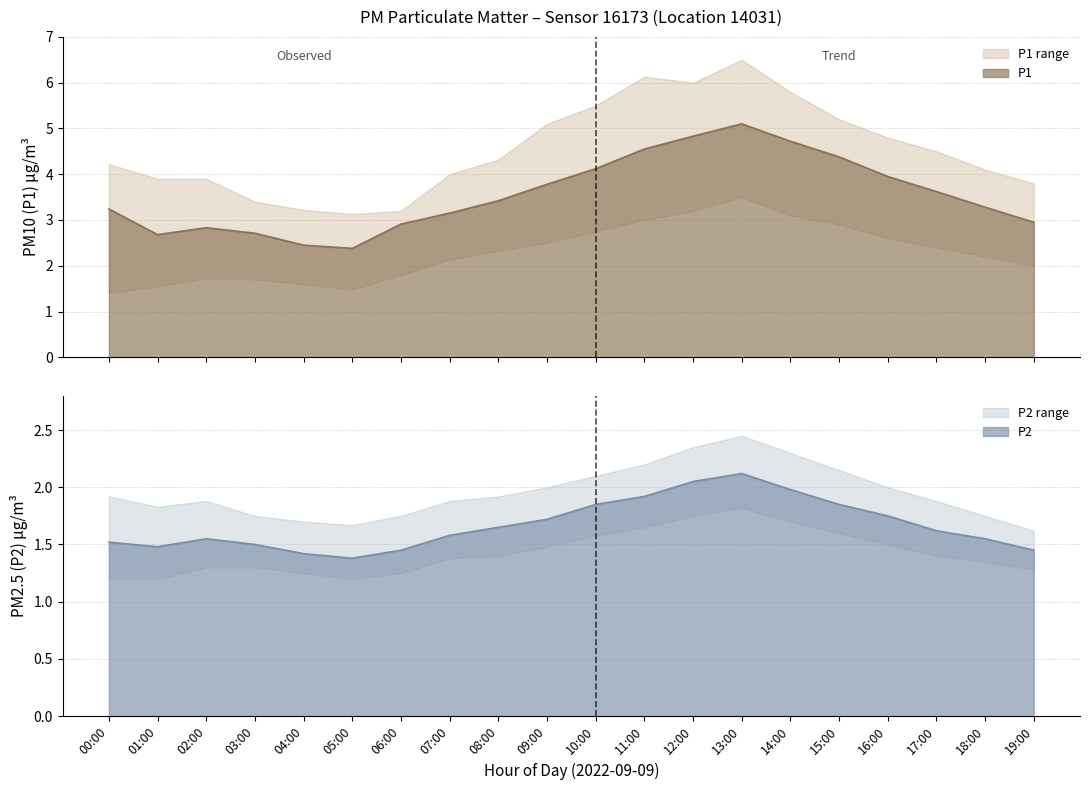

The value of P1 at 13:00 is 5.1. True or false?

True